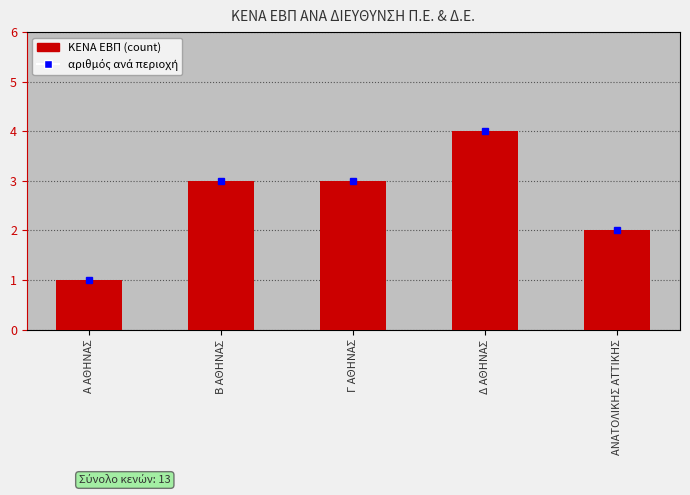

What is the change in value from Β ΑΘΗΝΑΣ to Δ ΑΘΗΝΑΣ?

+1